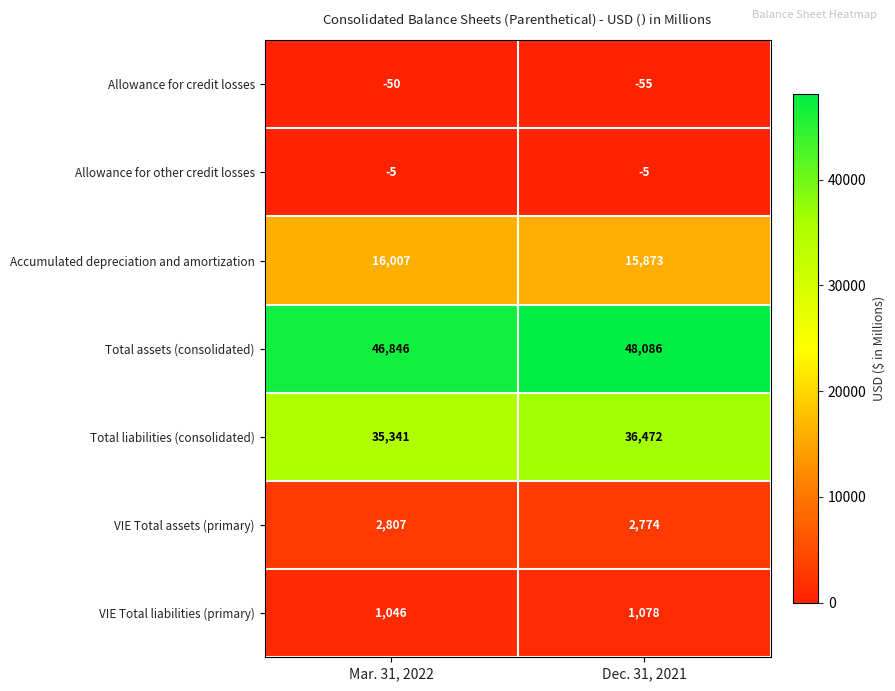

What value does the Allowance for credit losses series have at Dec. 31, 2021?

-55